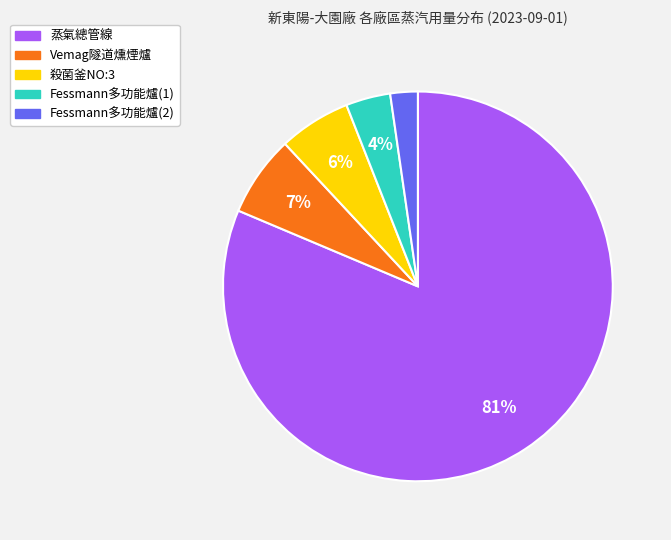

How many segments does this pie chart have?

5